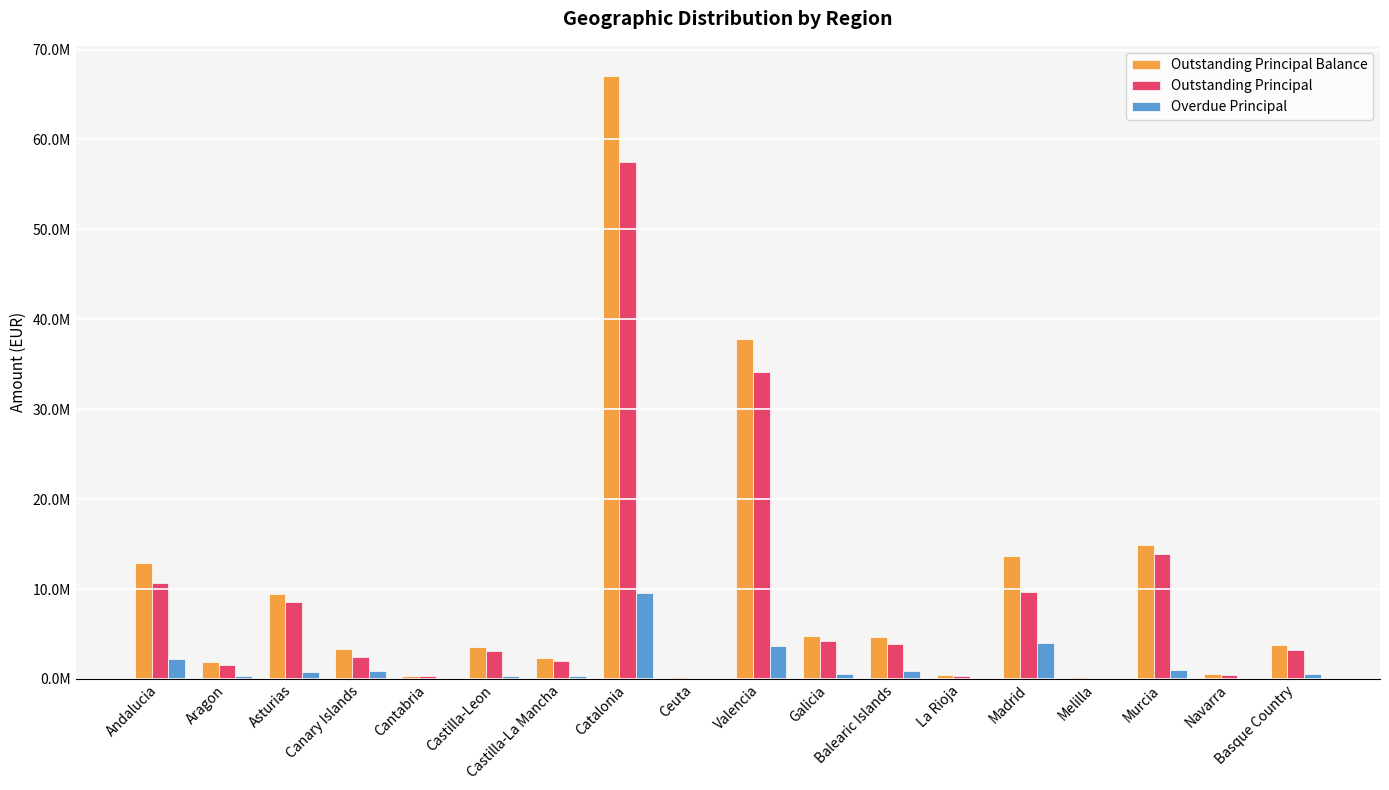

Are the bars horizontal?

No